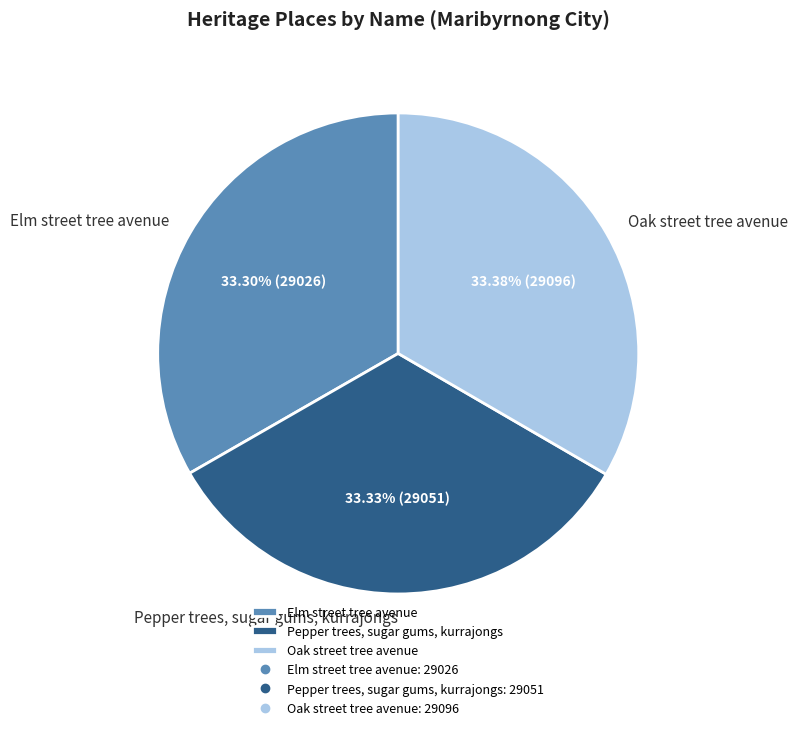

To the nearest percent, what percentage of the pie is Oak street tree avenue?

33%